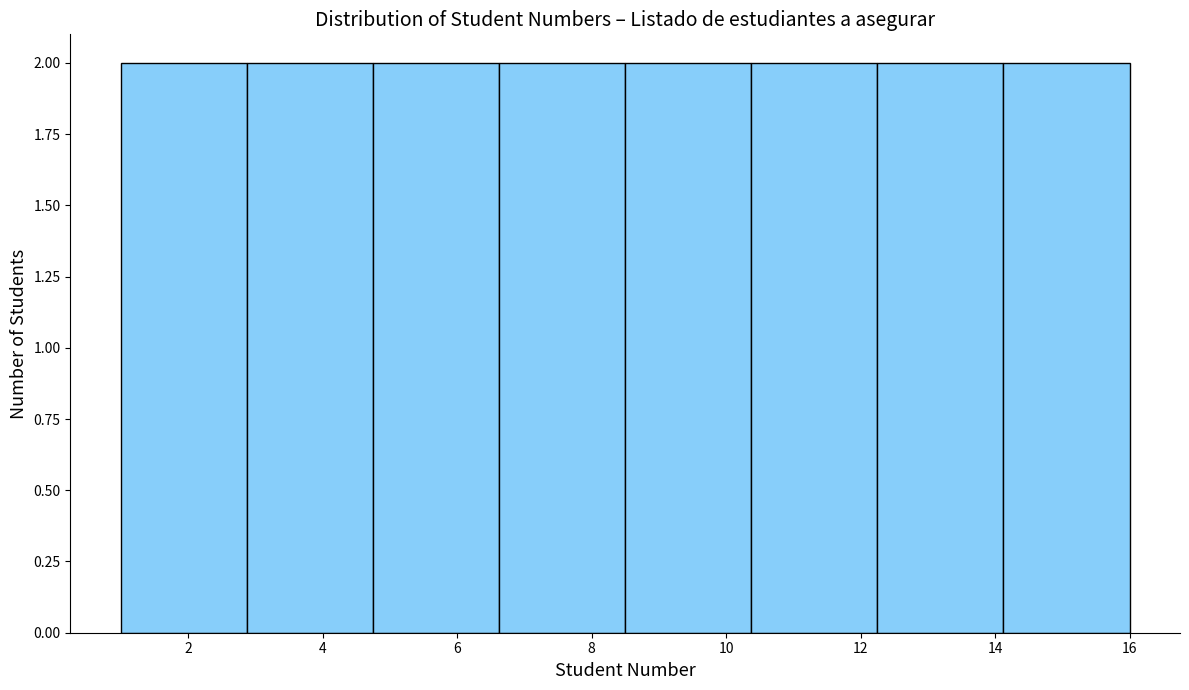

What is the height of the bar covering 6.6 to 8.6 on the x-axis? Neither the bar edges nor the heights are printed on the chart, so give them approximately, as read against the axes.

2